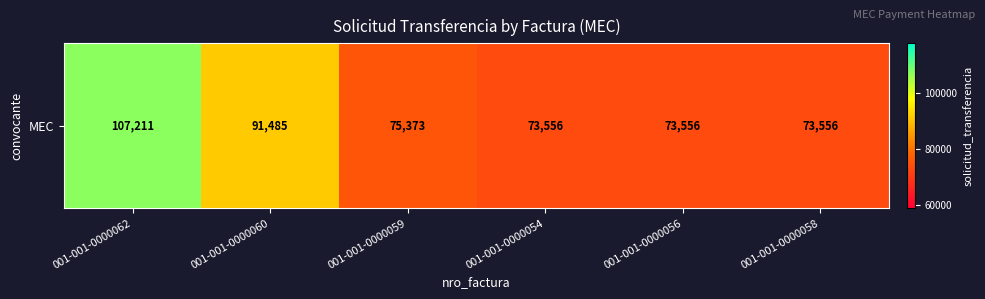

At which label does the data first exceed 75373?

001-001-0000062